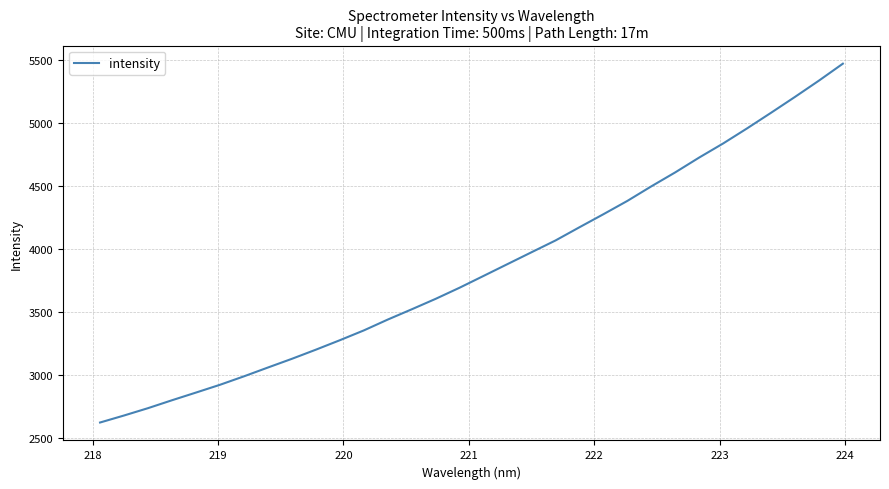

Is this an area chart (filled region under the line)?

No